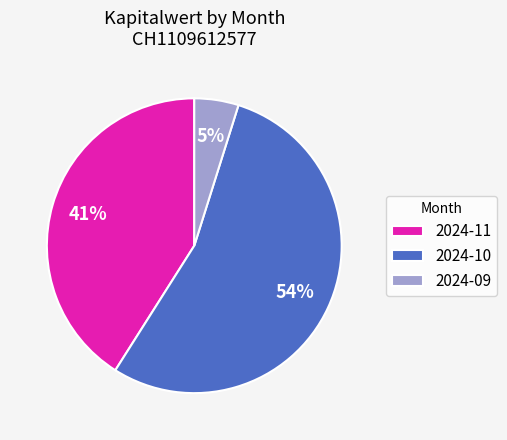

Rank the categories by value from lowest to highest.

2024-09, 2024-11, 2024-10